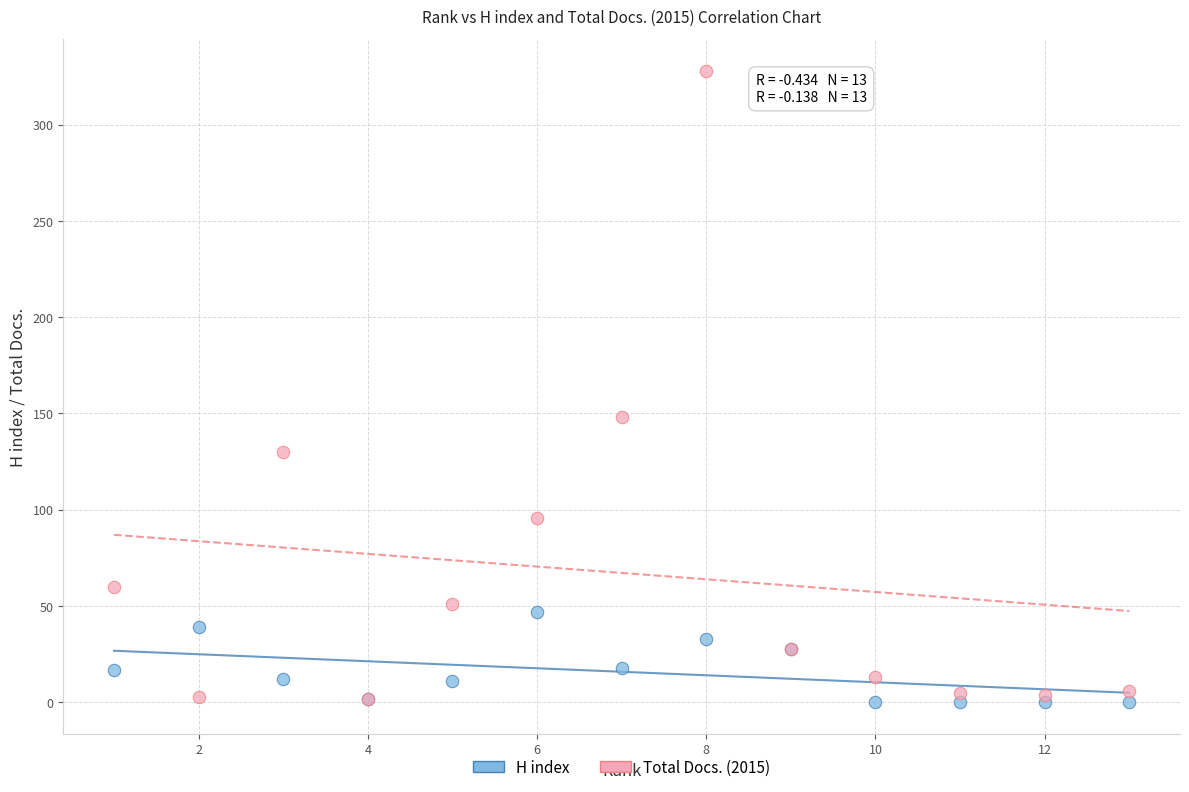

Across all series, what Y value is closest to 164?

148